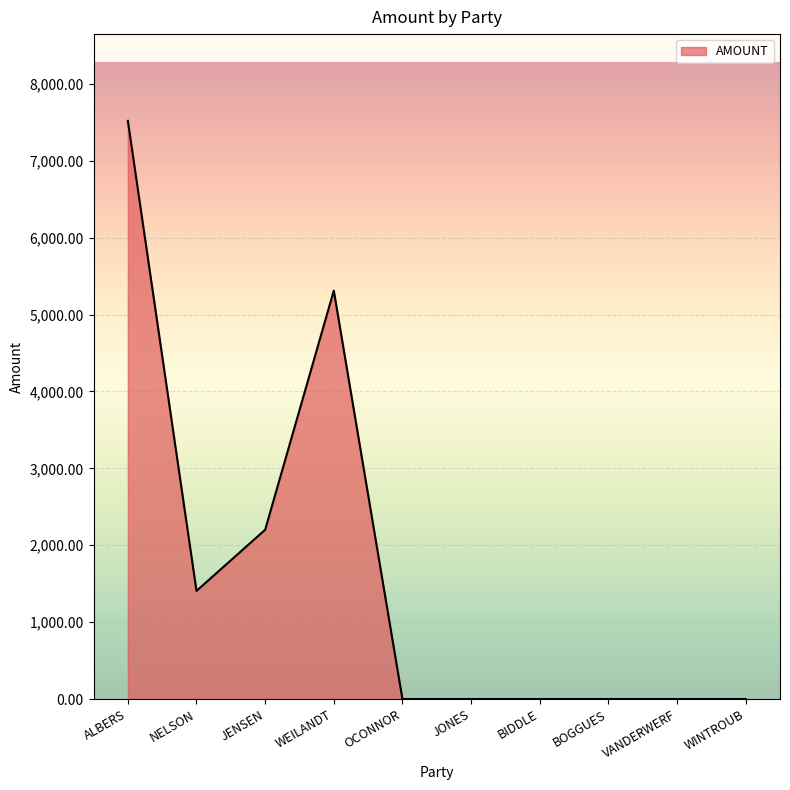

The chart shows a value of 4039.5 at VANDERWERF. True or false?

False